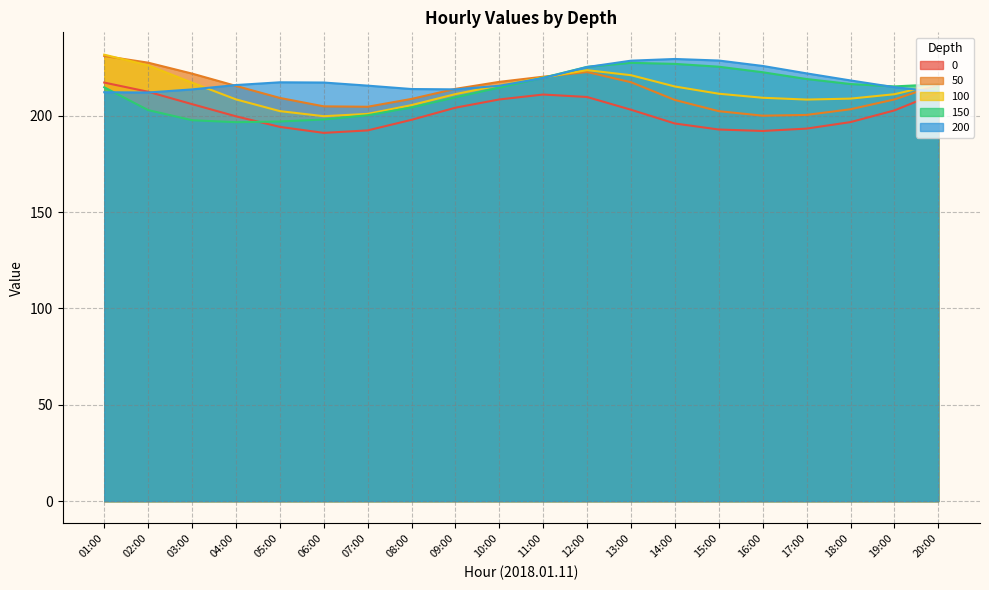

What is the value of the 150 point at the 17th from the left?

219.0